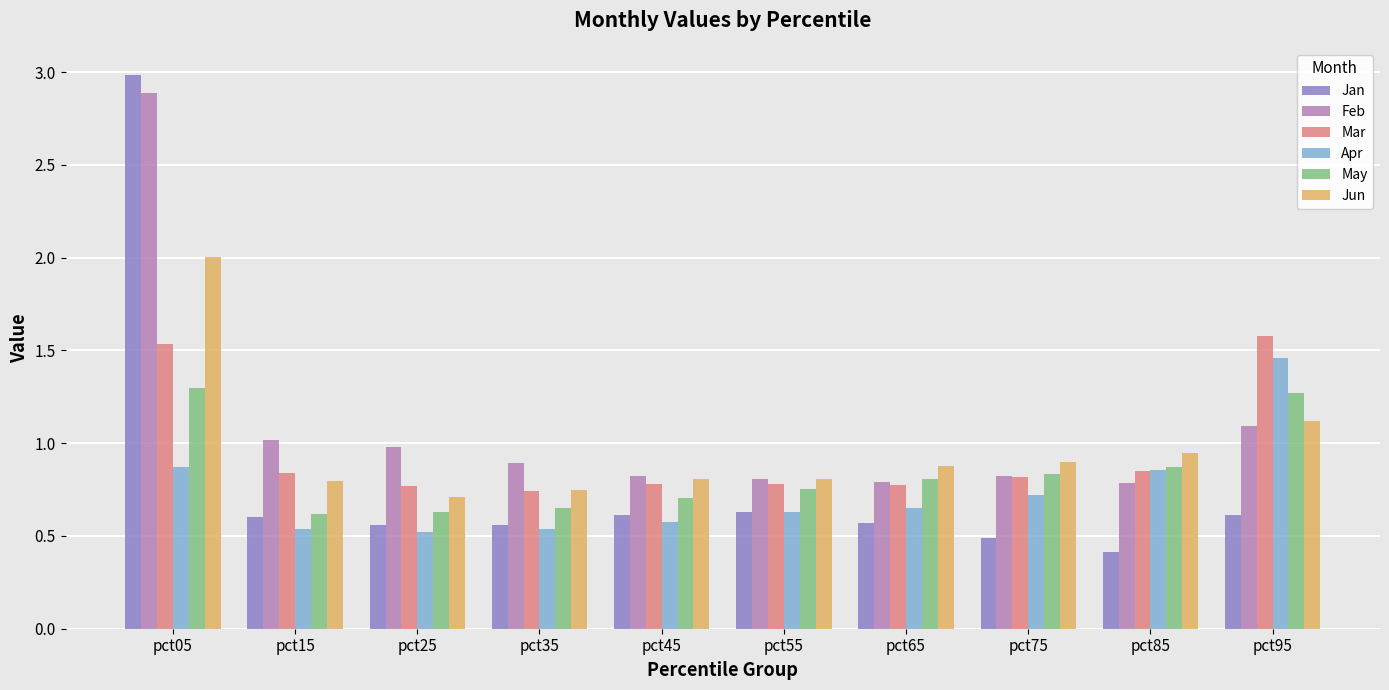

Which series has the largest range (max minus min)?

Jan